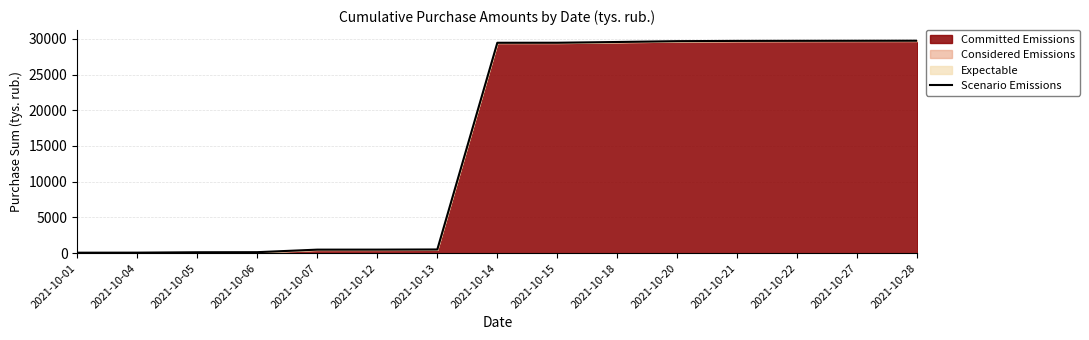

At which label does the data first exceed 29444?

2021-10-14